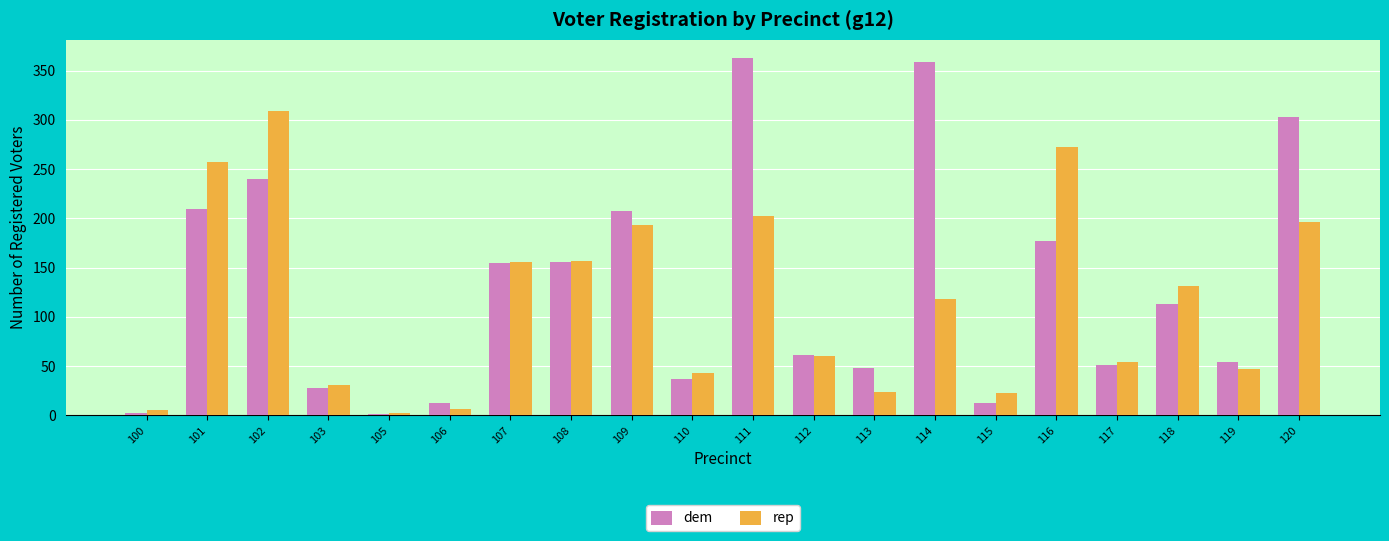

Is the value of rep at 117 greater than the value of dem at 114?

No